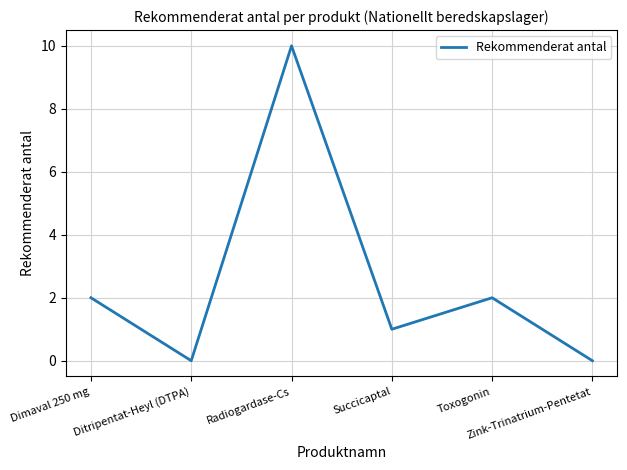

Reading right to left, transcribe all the data shown in this chart.

Zink-Trinatrium-Pentetat=0	Toxogonin=2	Succicaptal=1	Radiogardase-Cs=10	Ditripentat-Heyl (DTPA)=0	Dimaval 250 mg=2